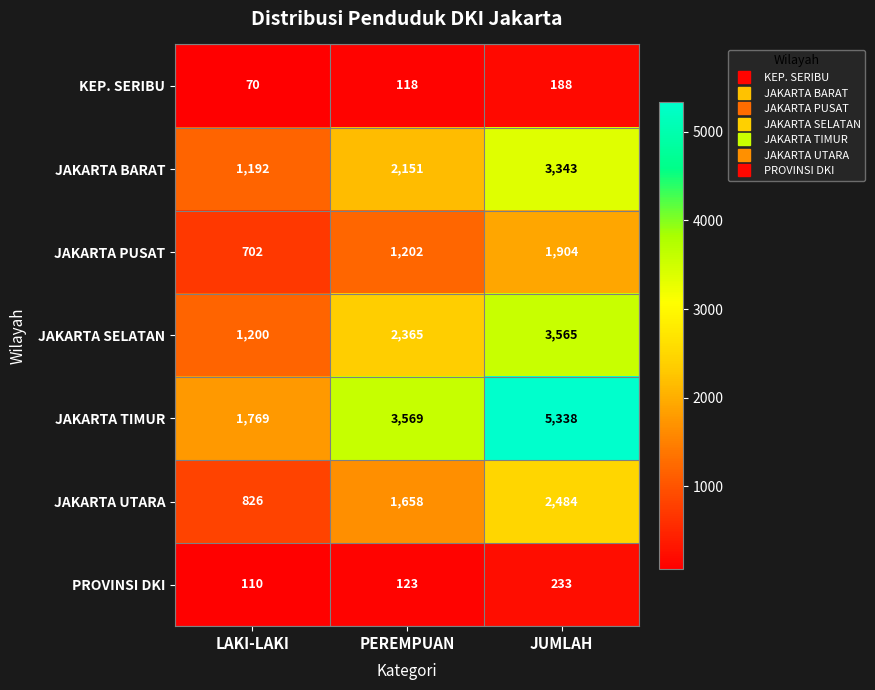

The KEP. SERIBU series shows 118 at PEREMPUAN. True or false?

True